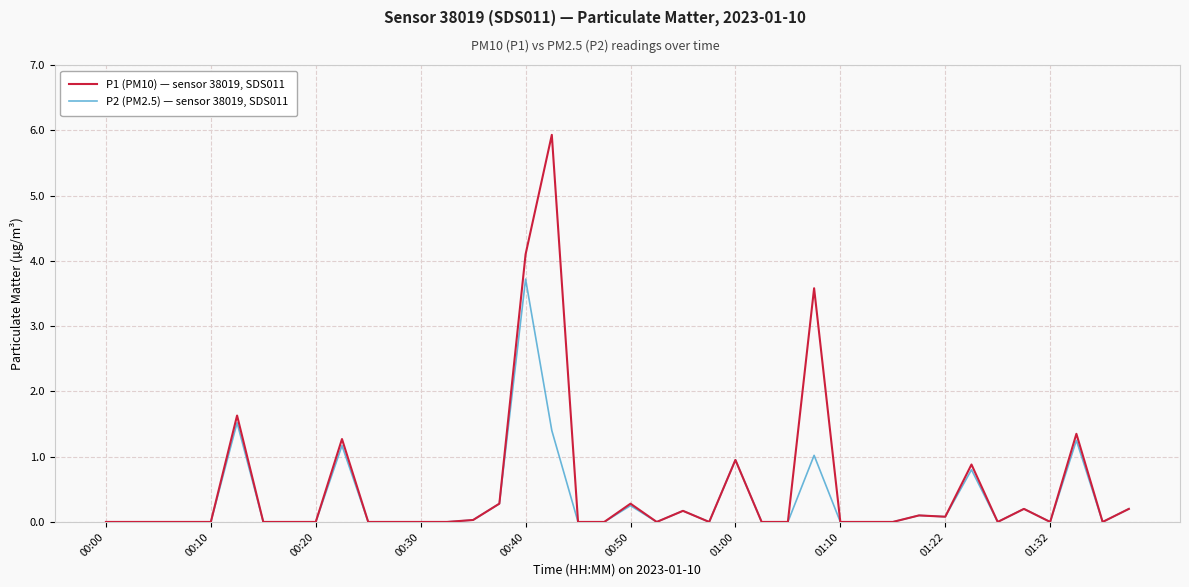

What are all the series names shown in the legend?

P1 (PM10) — sensor 38019, SDS011, P2 (PM2.5) — sensor 38019, SDS011